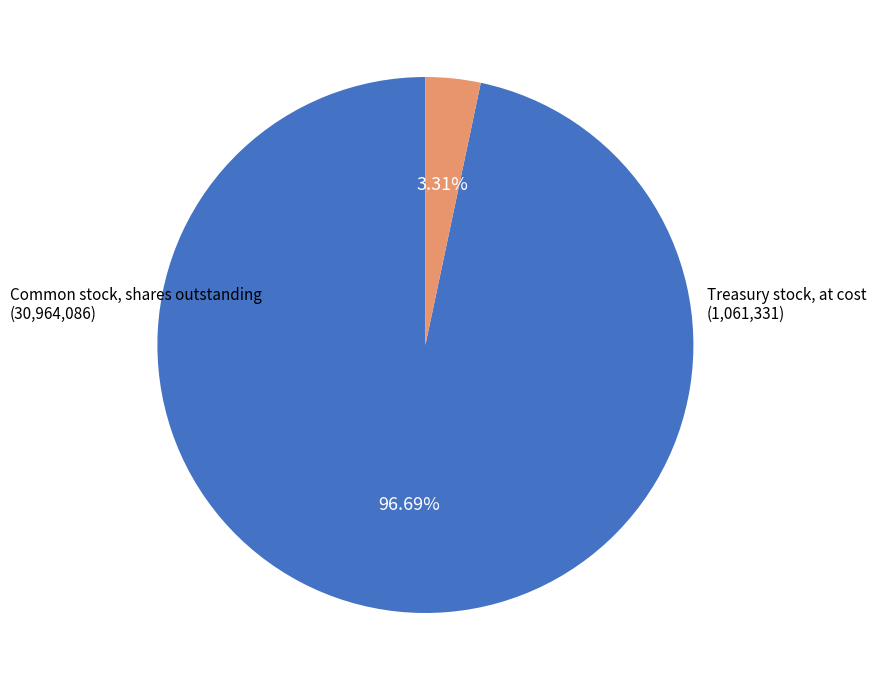

Does any single category account for the majority?

Yes